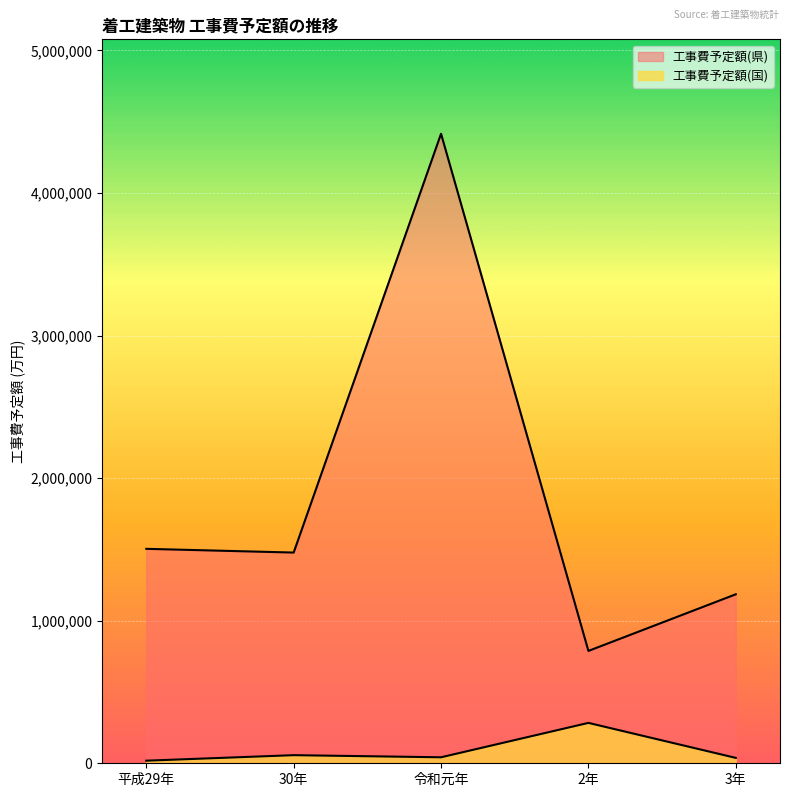

At which label is 工事費予定額(県) closest to 2601589?

平成29年